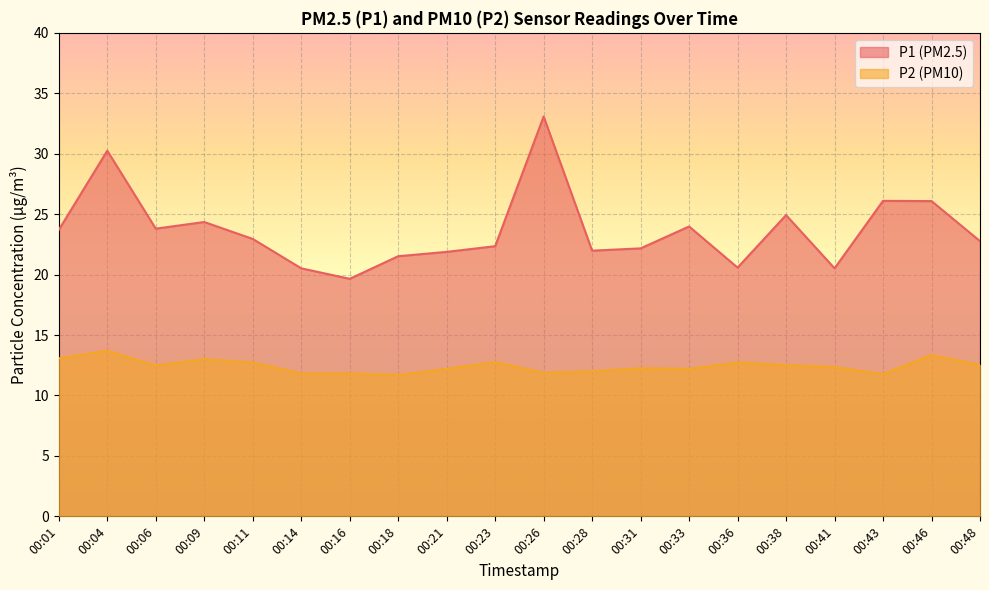

How many interior local valleys does the P1 series have?

5